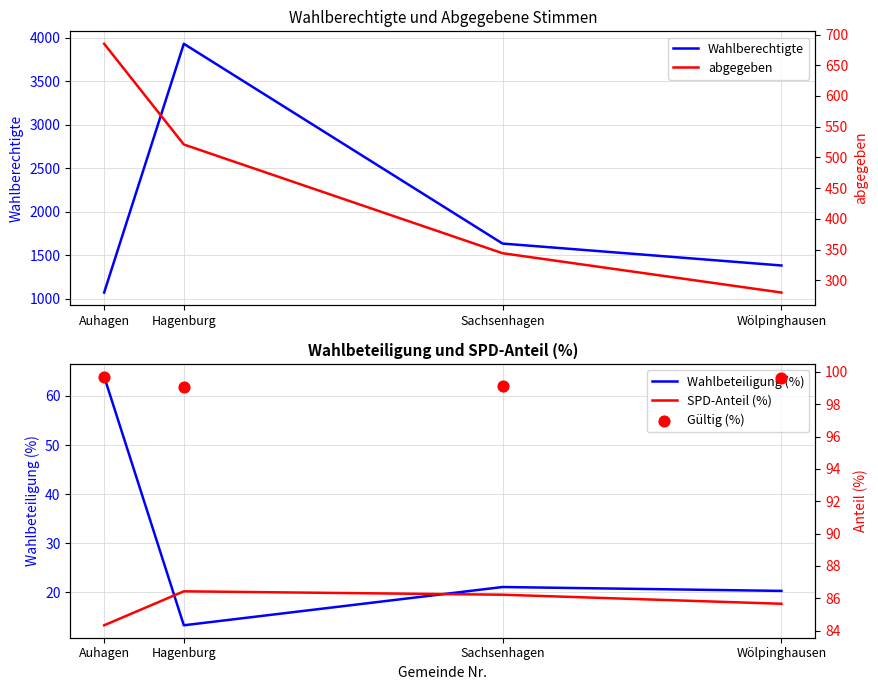

Which series contains the lowest Y value?

Wahlbeteiligung (%)